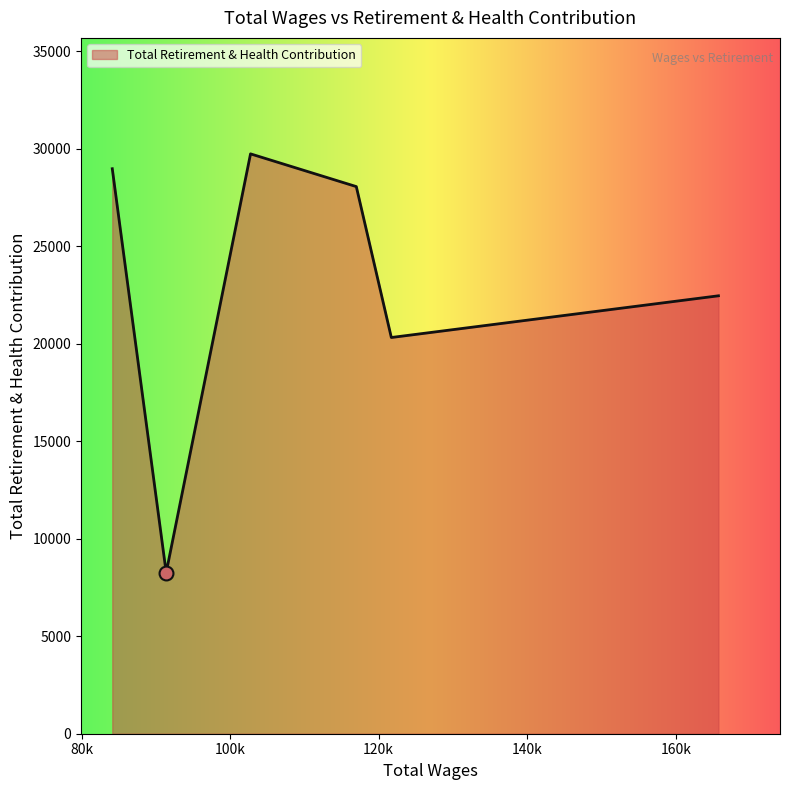

True or false: the data has more than 2 interior local peaks.

False